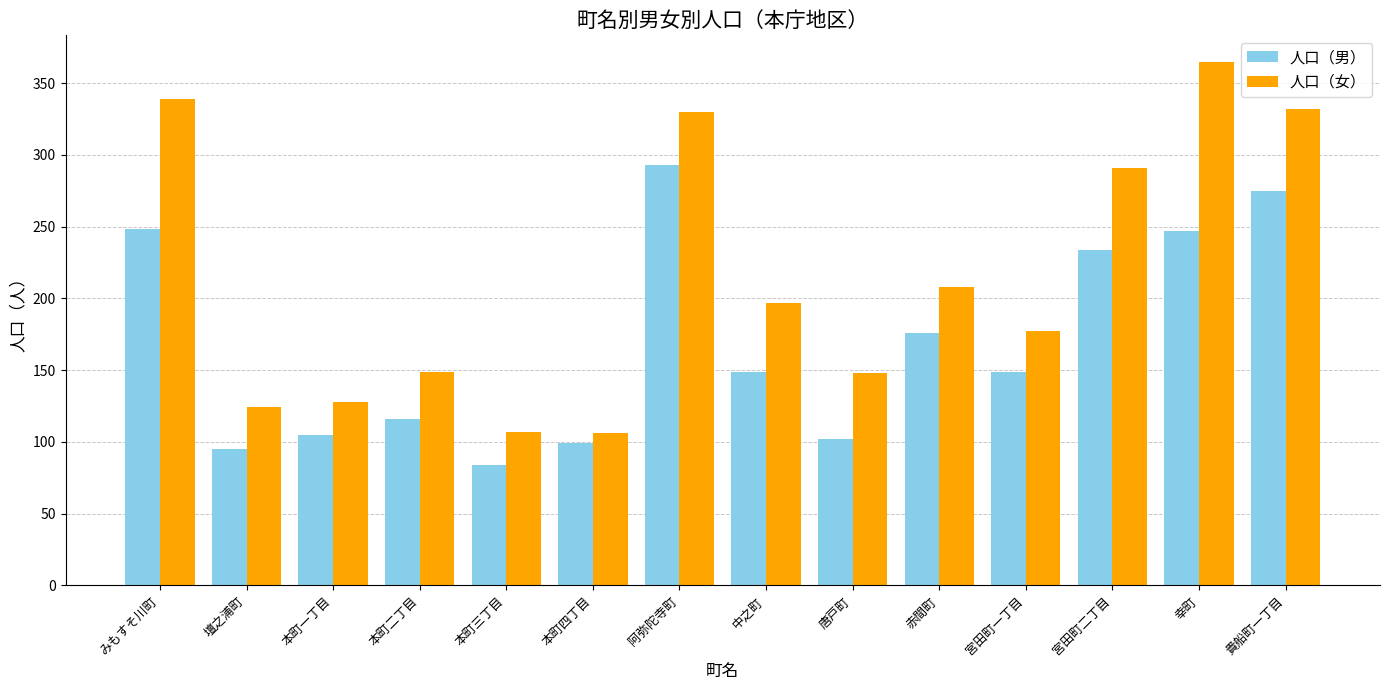

What position from the right is 本町三丁目?

10